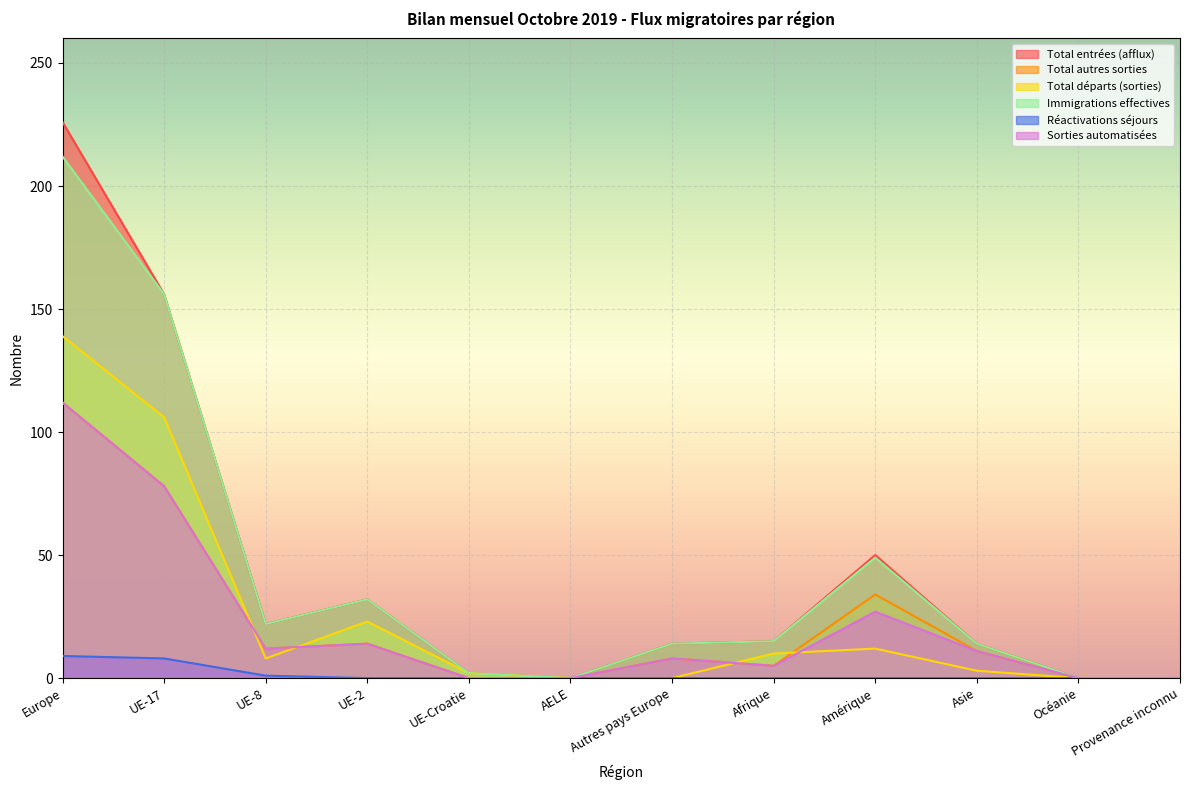

At which label does Total autres sorties reach its minimum?

UE-Croatie